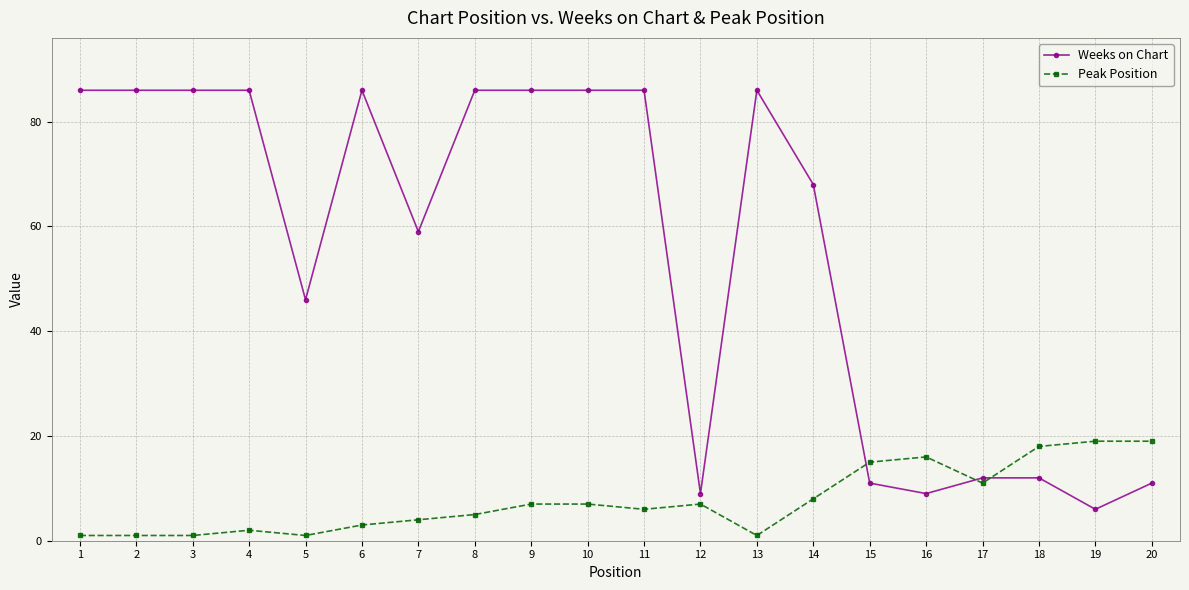

Reading left to right, what are all the values shown in this chart?

Weeks on Chart: 1=86	2=86	3=86	4=86	5=46	6=86	7=59	8=86	9=86	10=86	11=86	12=9	13=86	14=68	15=11	16=9	17=12	18=12	19=6	20=11
Peak Position: 1=1	2=1	3=1	4=2	5=1	6=3	7=4	8=5	9=7	10=7	11=6	12=7	13=1	14=8	15=15	16=16	17=11	18=18	19=19	20=19